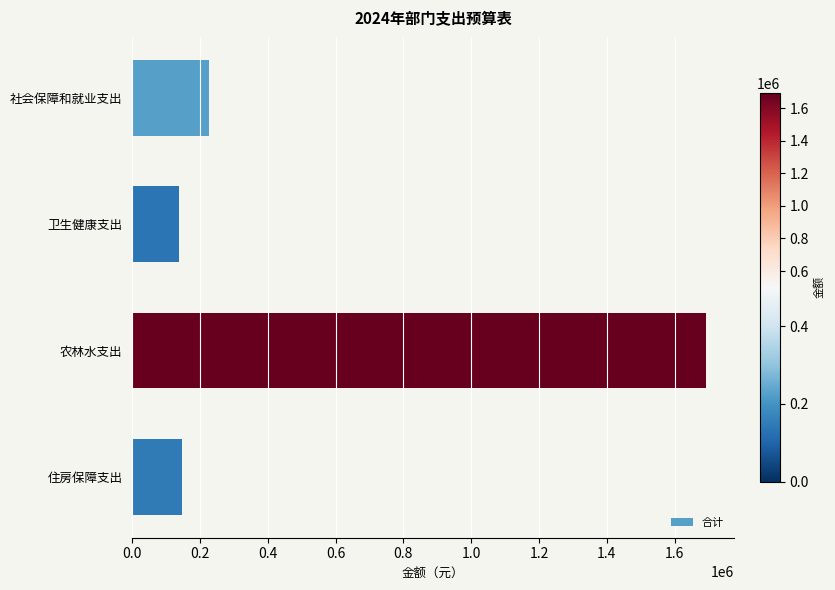

Does the chart contain stacked bars?

No